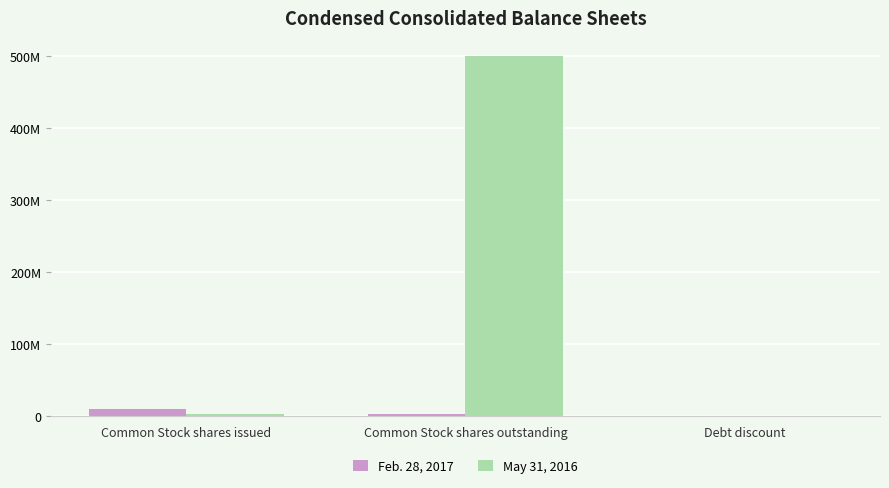

List the series in order of their overall mean, highest first.

May 31, 2016, Feb. 28, 2017